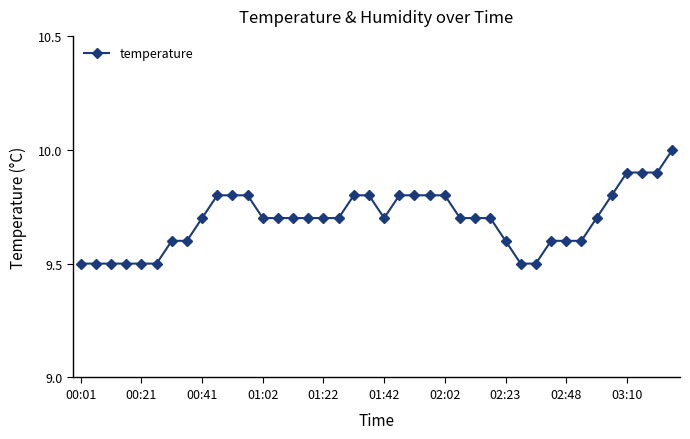

What is the minimum value shown in the chart?

9.5